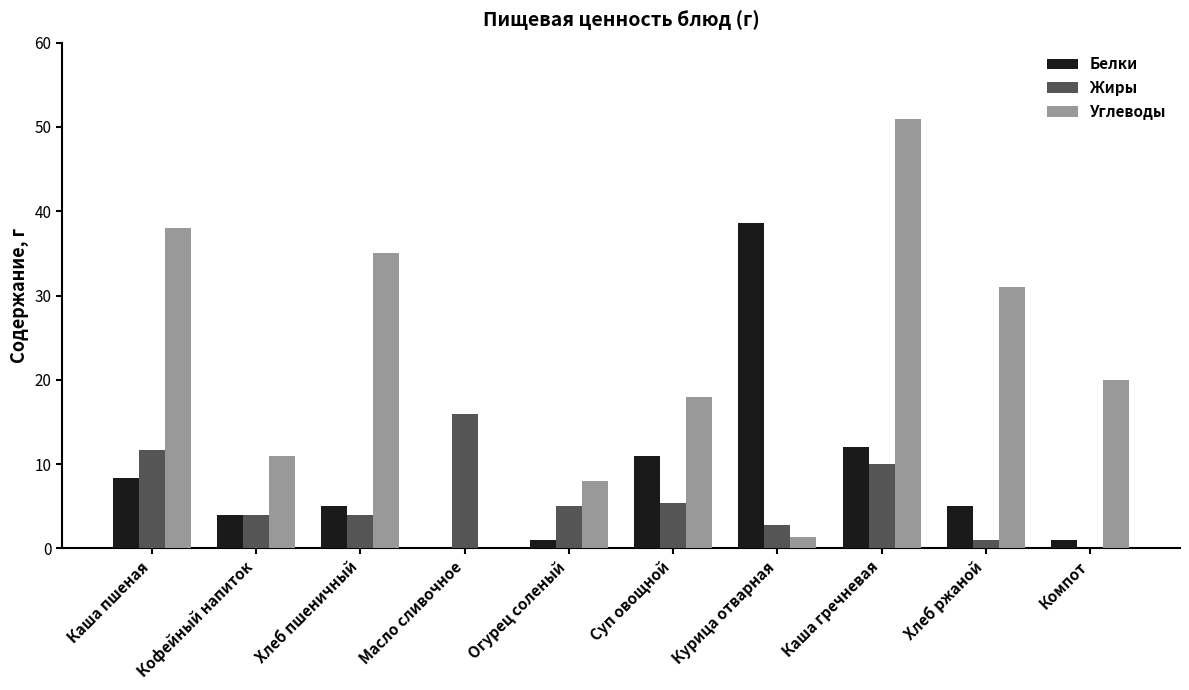

At which category does the chart reach its peak across all series?

Каша гречневая